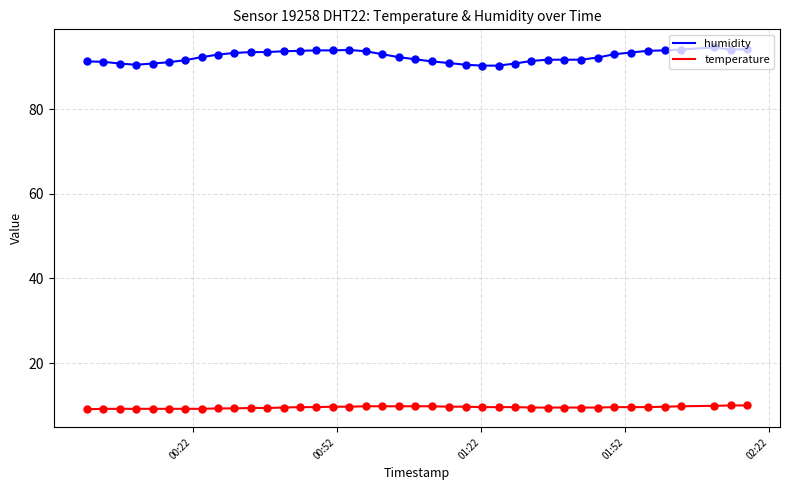

Which series has the largest total across all categories?

humidity